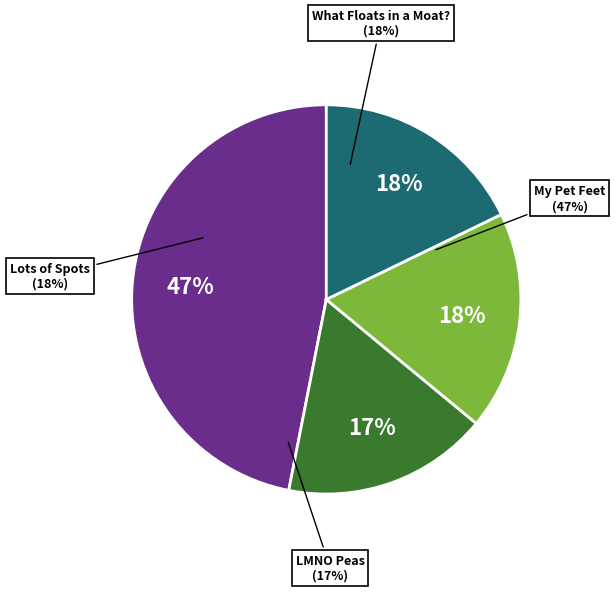

Is there a majority slice in this chart?

No